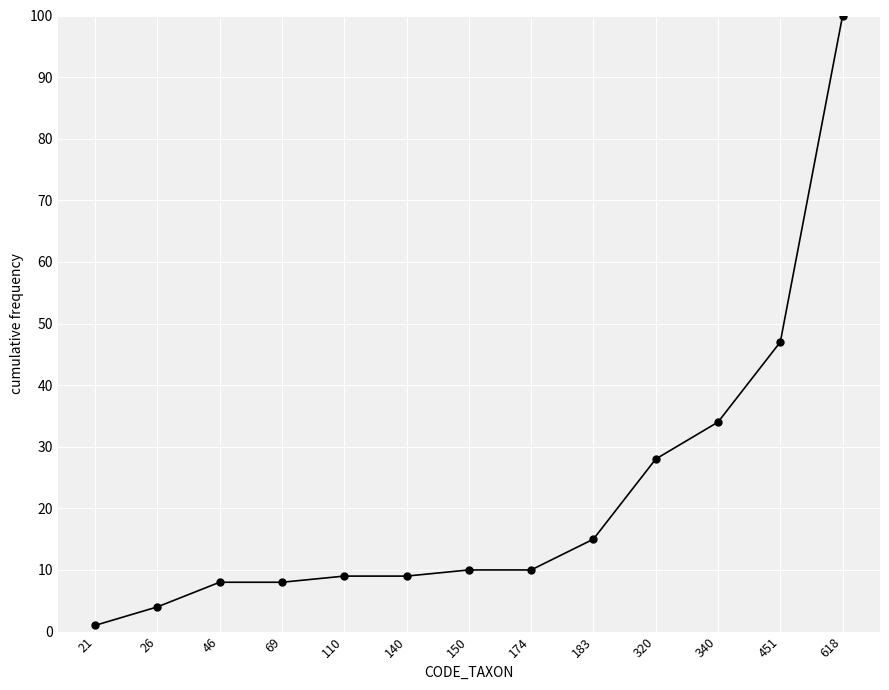

What is the sum of all values?

283